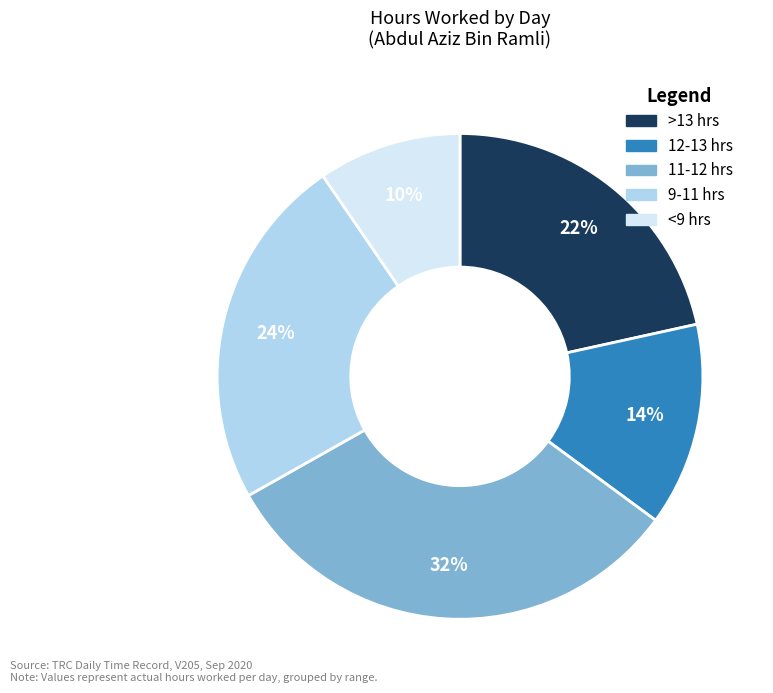

To the nearest percent, what is the difference between the largest and smallest slice percentages?

22%